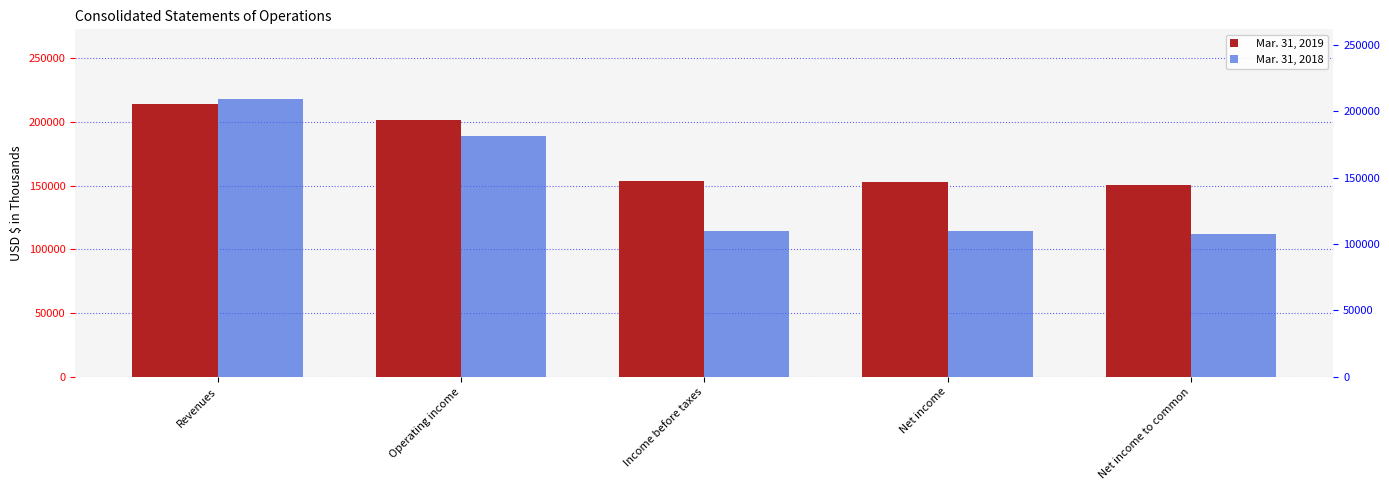

Which label corresponds to the smallest value in the chart?

Net income to common